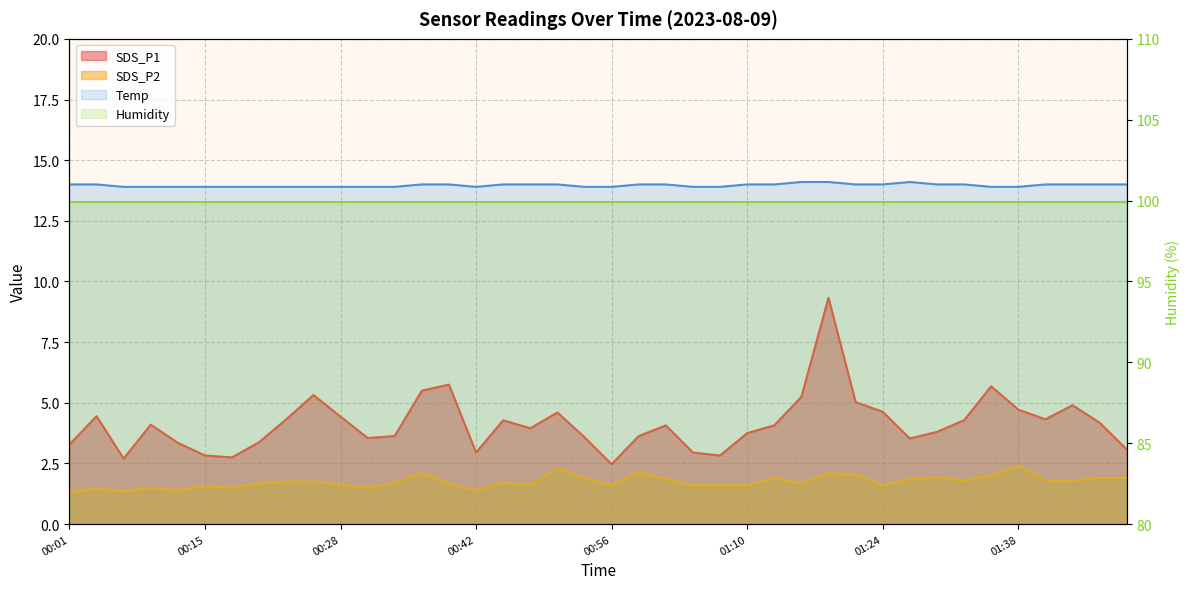

At which category is the sum across all series the highest?

01:19